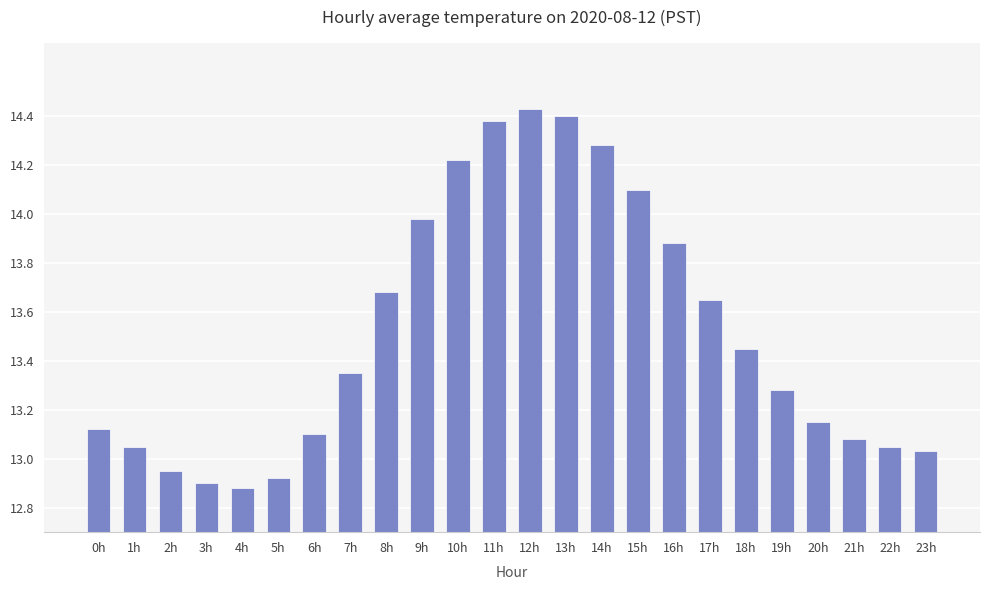

How many bars are there in total?

24